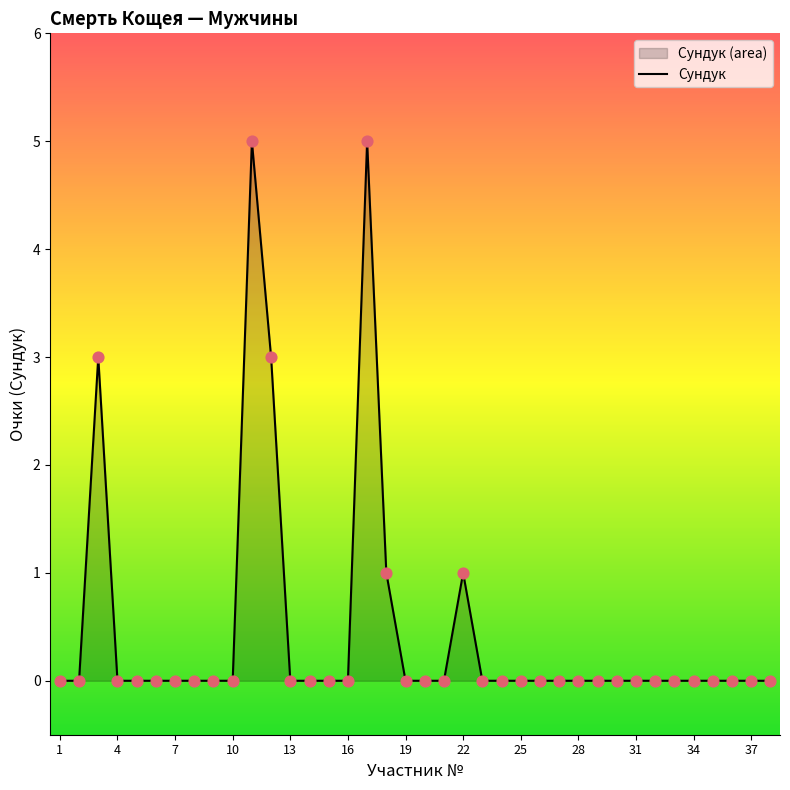

What is the maximum value shown in the chart?

5